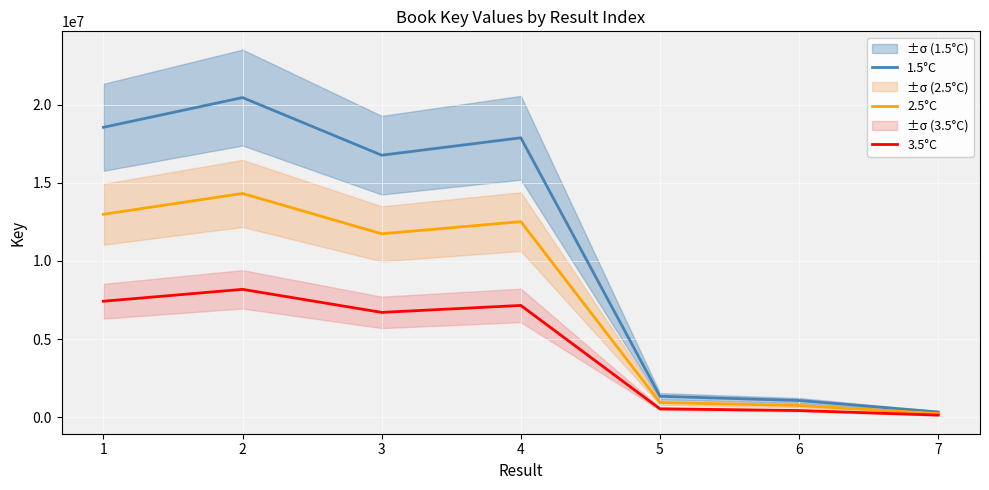

At which label does 2.5°C first exceed 11734924?

1